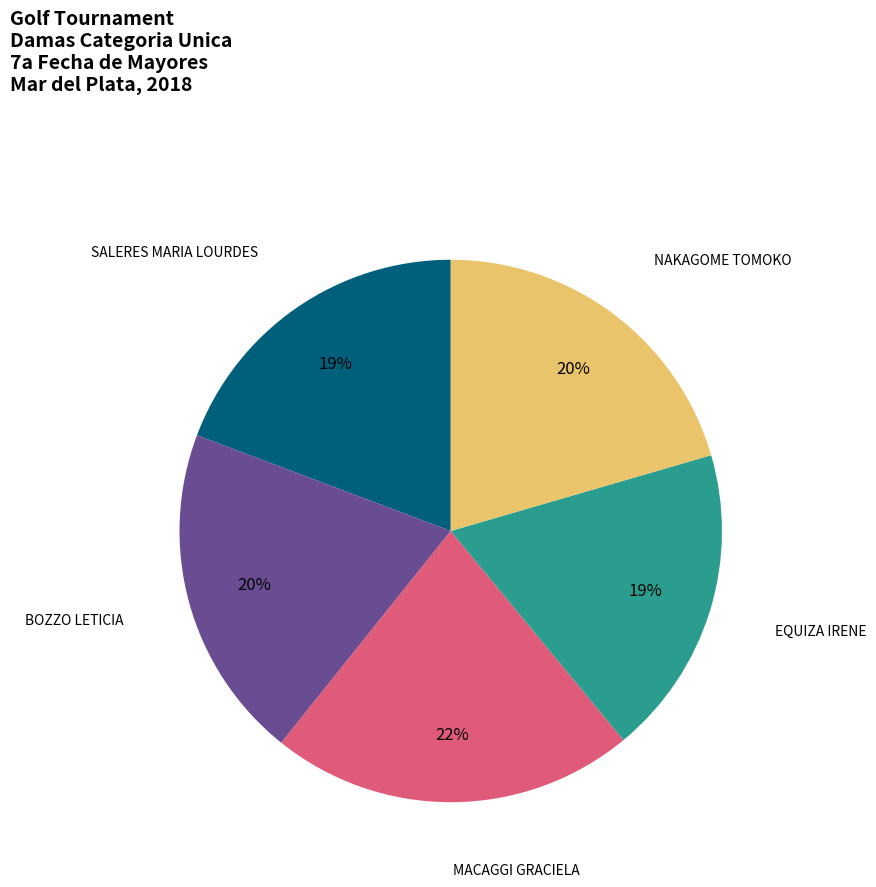

Does any single category account for the majority?

No